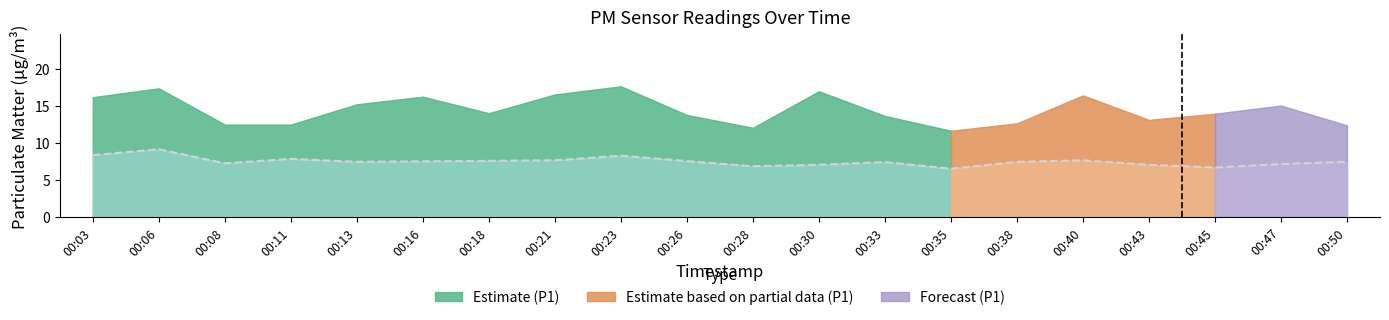

What is the difference between the maximum and minimum values?

2.6